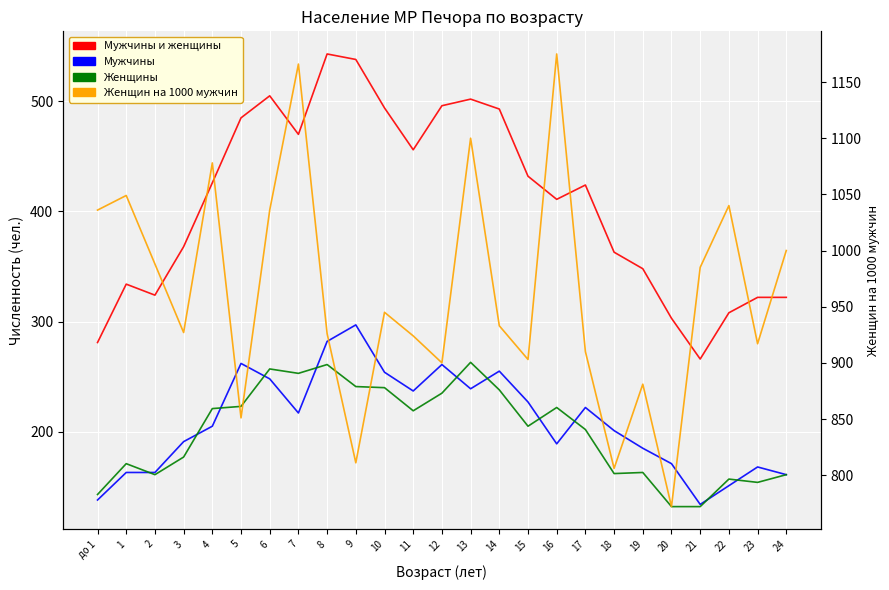

True or false: Мужчины и женщины and Женщин на 1000 мужчин intersect in this chart.

False